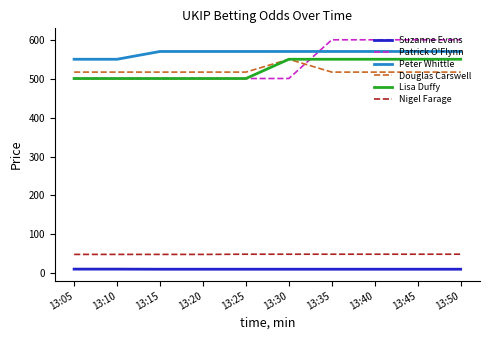

Is the value of Peter Whittle at 13:05 greater than the value of Patrick O'Flynn at 13:30?

Yes